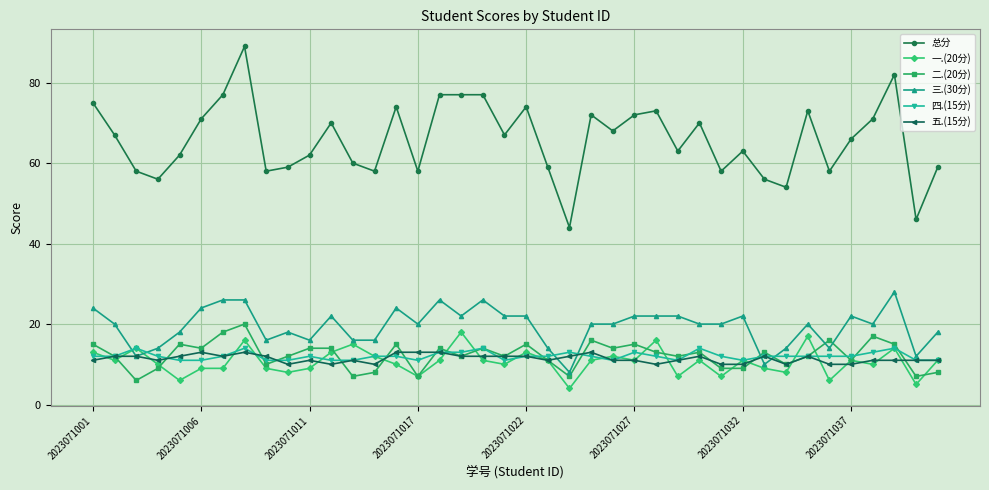

True or false: 总分 and 二.(20分) cross at least once.

False